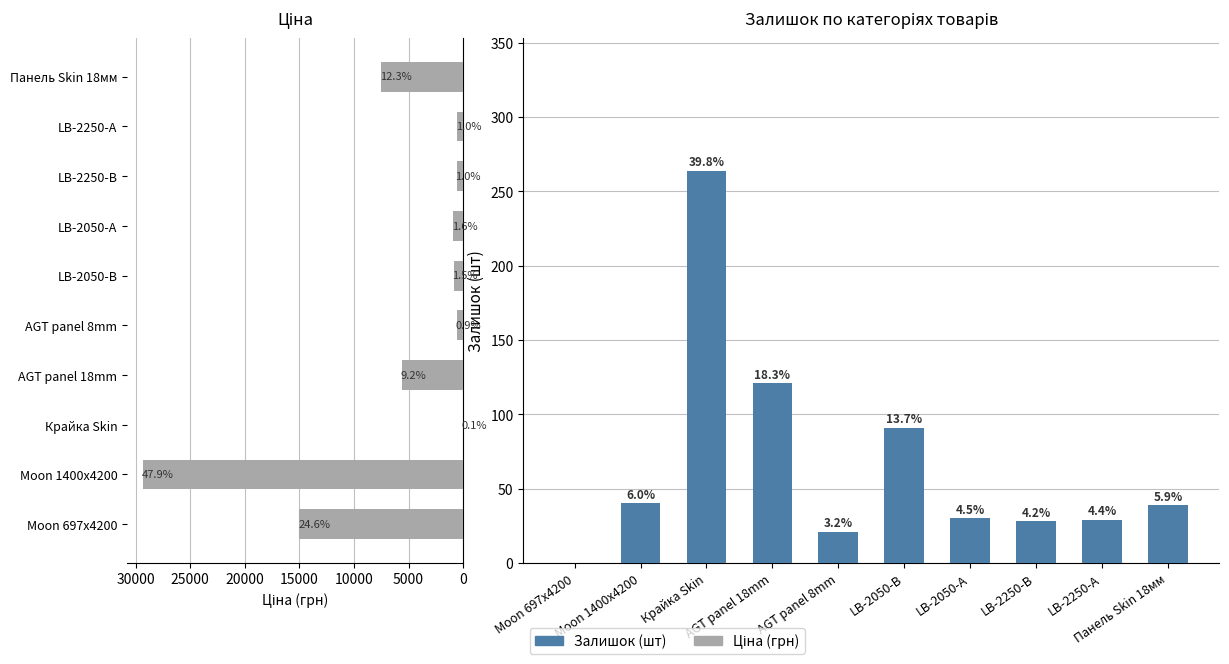

Reading right to left, what are all the values shown in this chart?

Залишок: 39.0	29.0	28.0	30.0	91.0	21.0	121.0	264.0	40.0	0.0
Ціна: 7545.9	585.3	602.1	957.1	889.9	578.8	5636.0	32.0	29294.9	15019.2